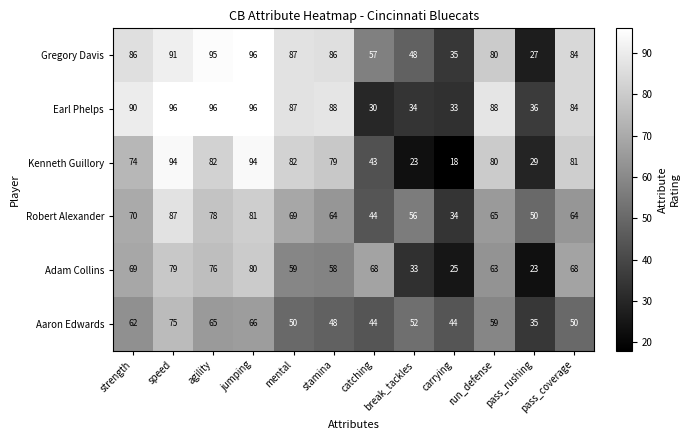

True or false: Aaron Edwards has a value of 59 at run_defense.

True